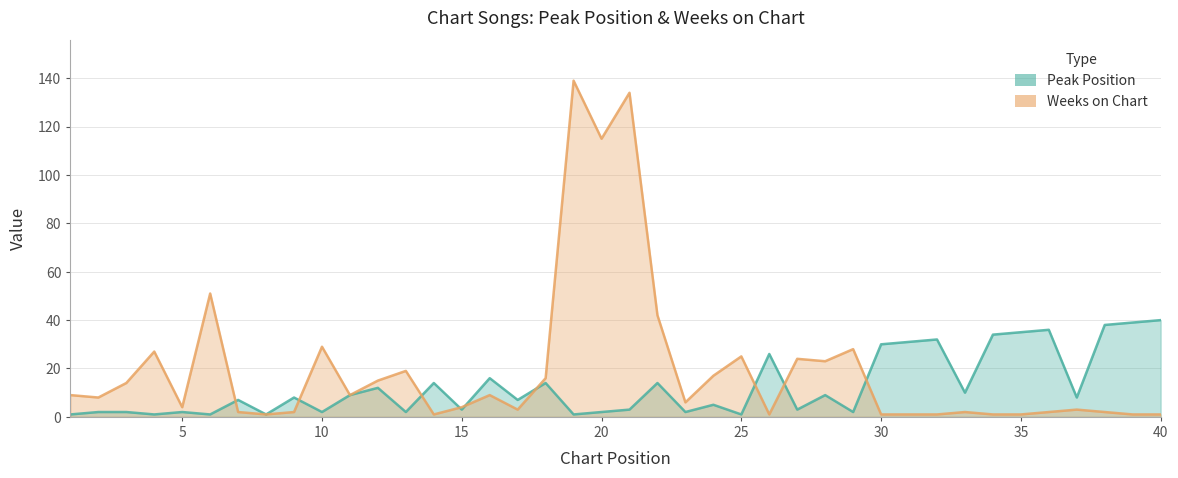

True or false: Peak Position and Weeks on Chart intersect in this chart.

True